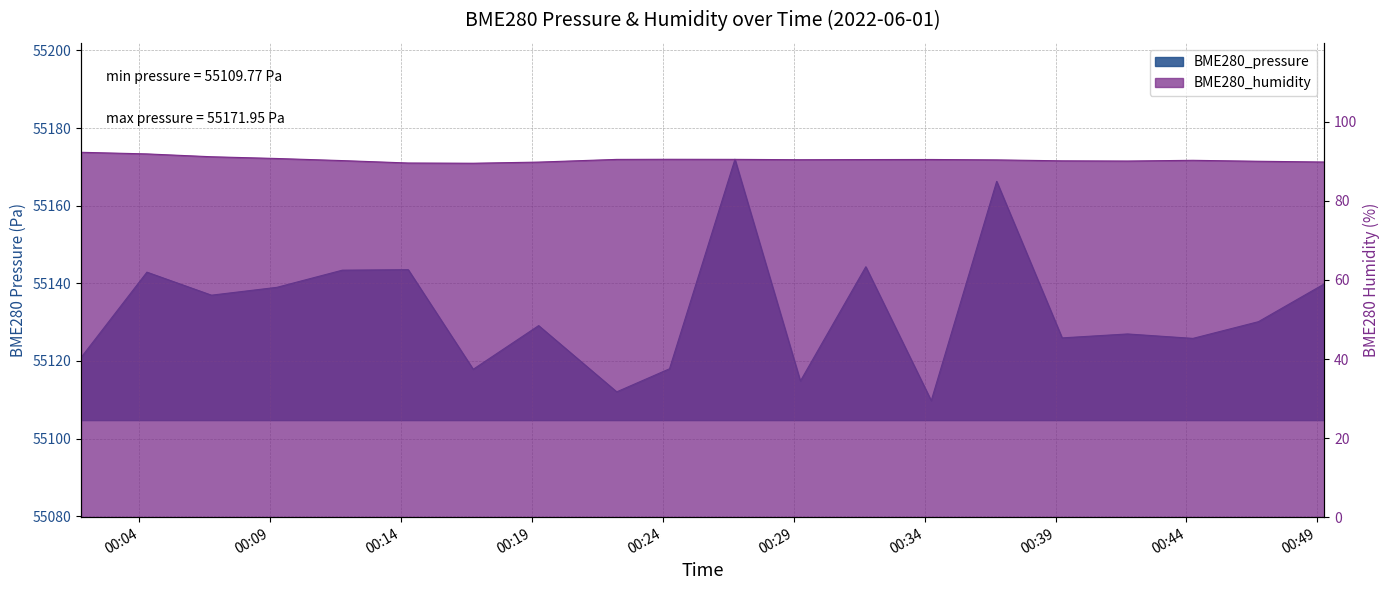

How many values in the BME280_humidity series exceed 90?

16